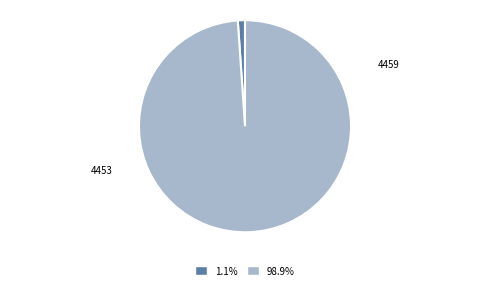

Combined, do 1.1% and 98.9% account for over 50%?

Yes